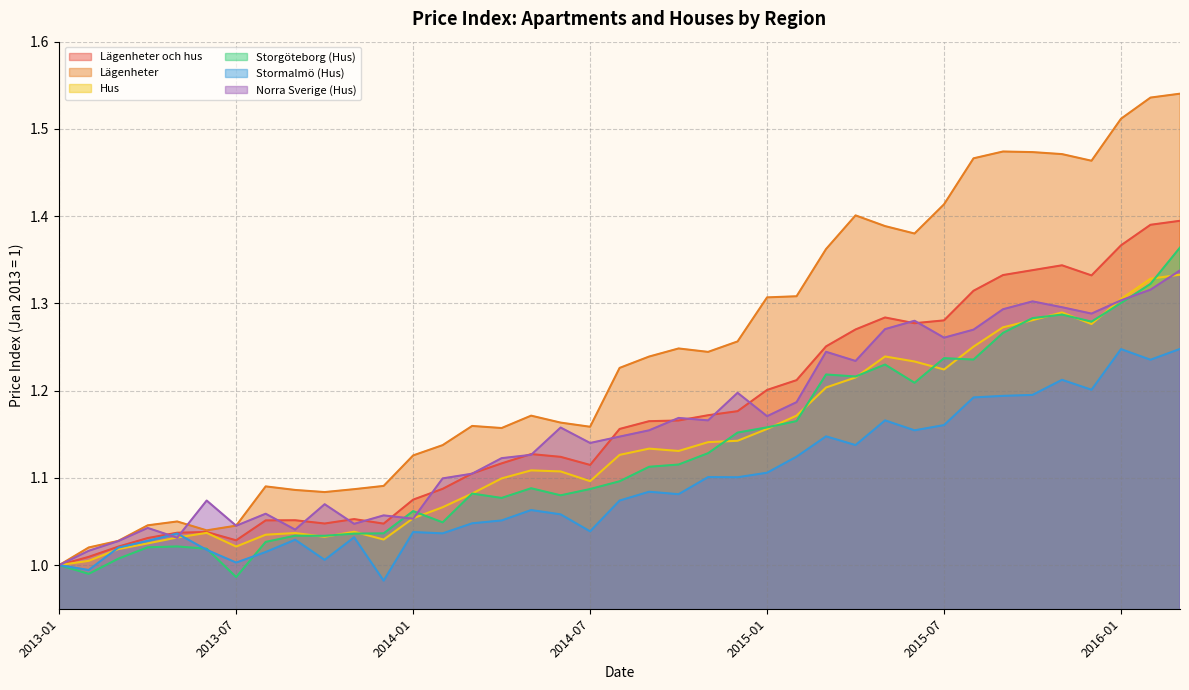

Rank the categories by Stormalmö (Hus) value from lowest to highest.

2013-12, 2013-02, 2013-01, 2013-07, 2013-10, 2013-08, 2013-06, 2013-03, 2013-04, 2013-09, 2013-11, 2013-05, 2014-02, 2014-01, 2014-07, 2014-03, 2014-04, 2014-06, 2014-05, 2014-08, 2014-10, 2014-09, 2014-12, 2014-11, 2015-01, 2015-02, 2015-04, 2015-03, 2015-06, 2015-07, 2015-05, 2015-08, 2015-09, 2015-10, 2015-12, 2015-11, 2016-02, 2016-01, 2016-03